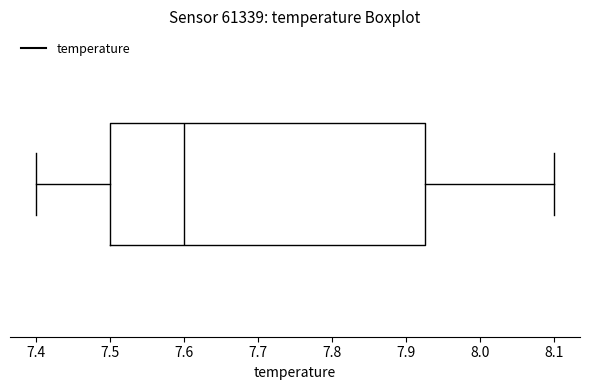

Transcribe this box plot: give where the median line is, the range the box spans, and where the two whiskers end, as read against the x-axis. The values are not printed on the chart, so give them approximately, as read against the axis.

median 7.60, box 7.50 to 7.93, whiskers 7.40 to 8.10